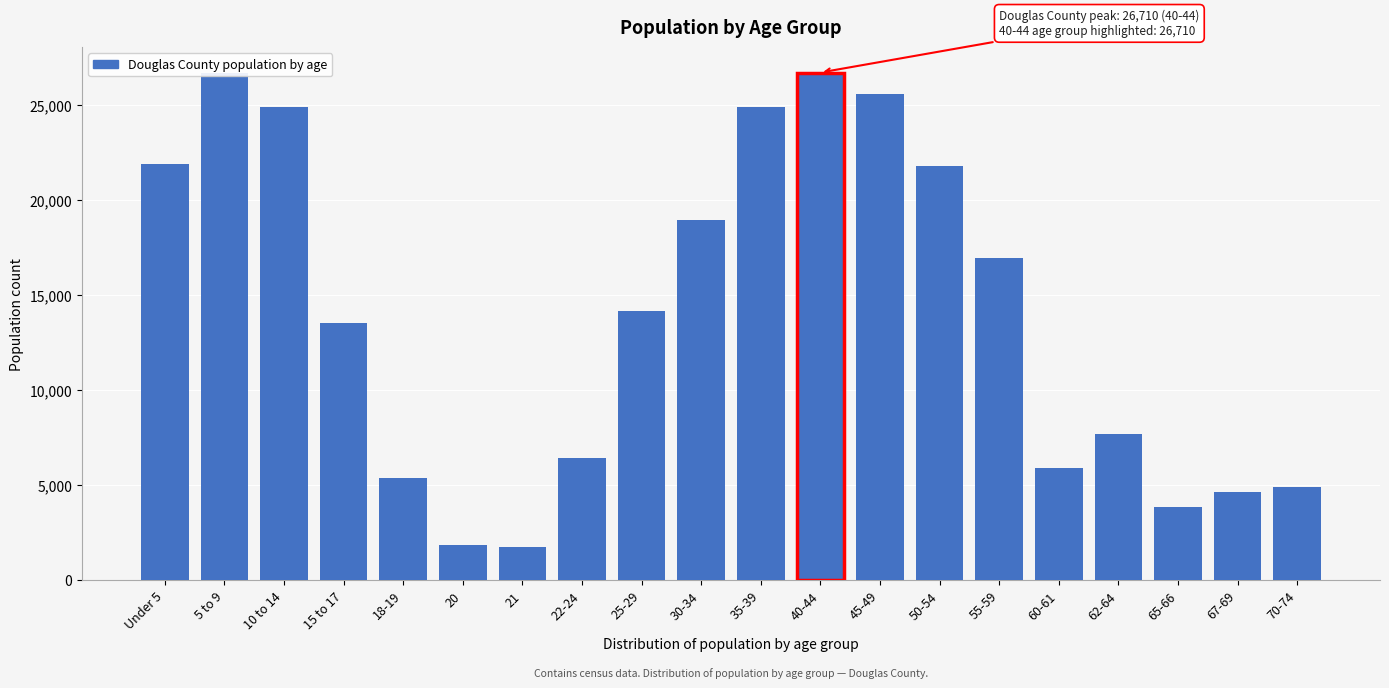

Which has a higher value, 10 to 14 or Under 5?

10 to 14